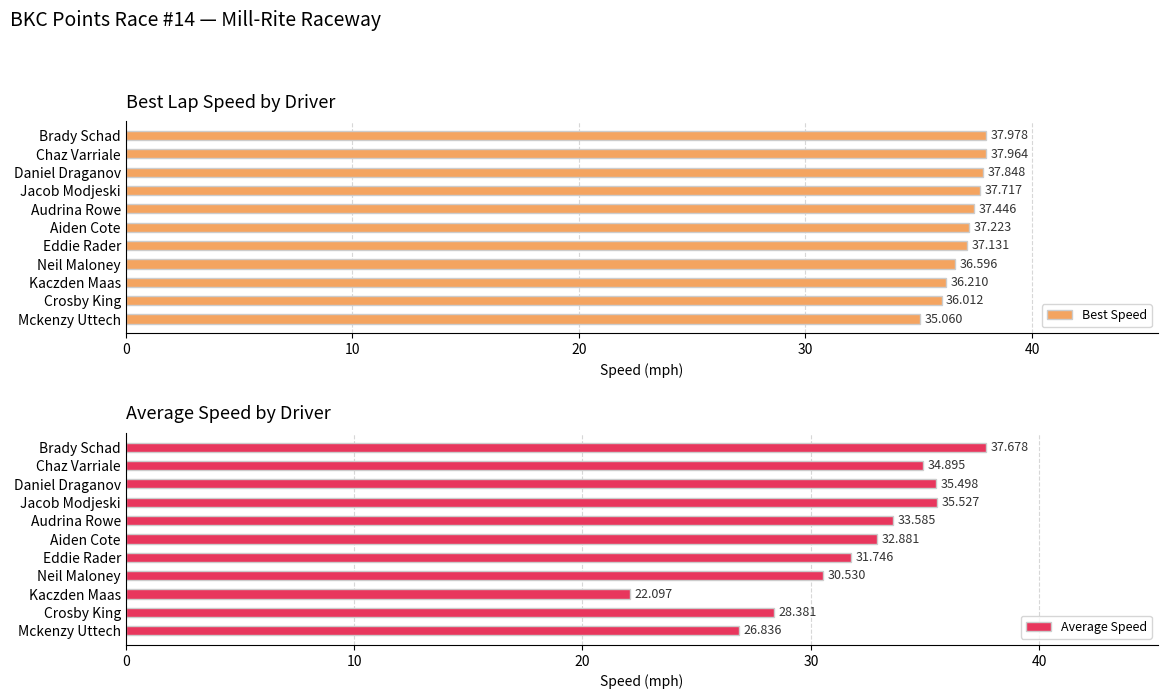

Reading left to right, extract all data points from this chart.

Best Speed: 38.0	38.0	37.8	37.7	37.4	37.2	37.1	36.6	36.2	36.0	35.1
Average Speed: 37.7	34.9	35.5	35.5	33.6	32.9	31.7	30.5	22.1	28.4	26.8